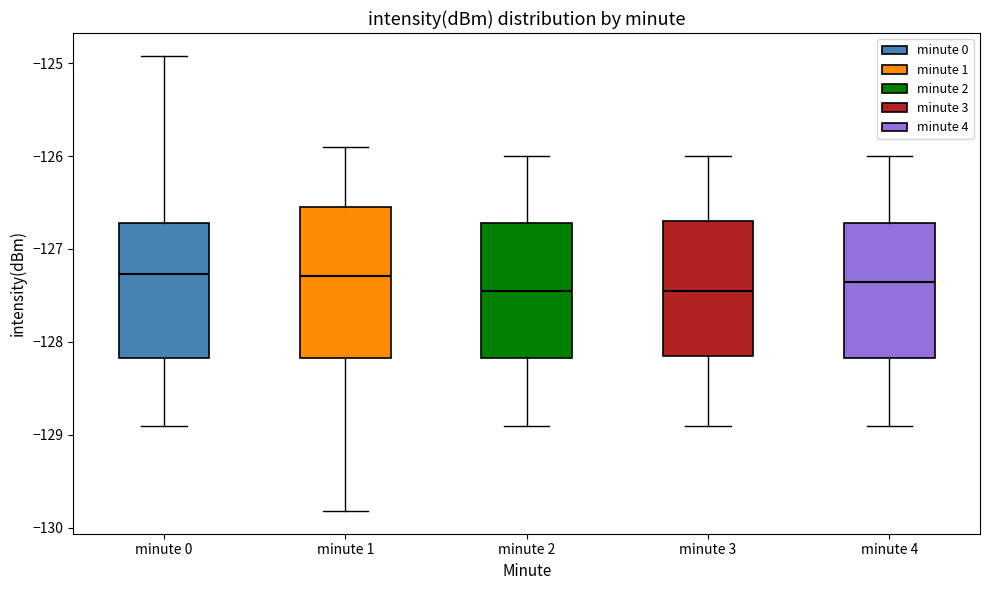

Reading left to right, transcribe this box plot: for each box, give where its median line is, the range the box spans, and where its two whiskers end, as read against the y-axis. The values are not printed on the chart, so give them approximately, as read against the axis.

minute 0: median -127.3, box -128.2 to -126.7, whiskers -128.9 to -124.9
minute 1: median -127.3, box -128.2 to -126.5, whiskers -129.8 to -125.9
minute 2: median -127.4, box -128.2 to -126.7, whiskers -128.9 to -126.0
minute 3: median -127.4, box -128.1 to -126.7, whiskers -128.9 to -126.0
minute 4: median -127.3, box -128.2 to -126.7, whiskers -128.9 to -126.0